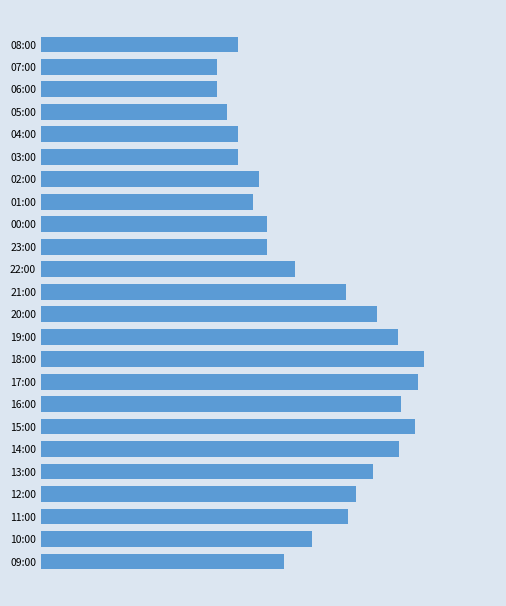

Are the bars horizontal?

Yes